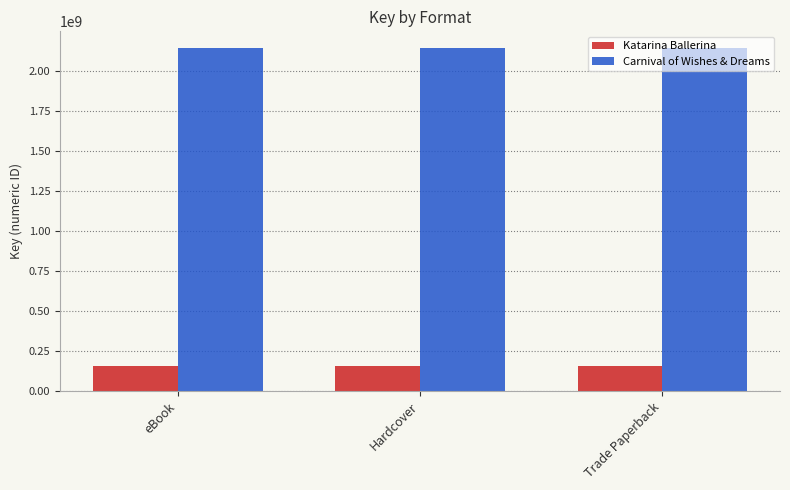

Is the value of Katarina Ballerina at Trade Paperback greater than the value of Carnival of Wishes & Dreams at Hardcover?

No